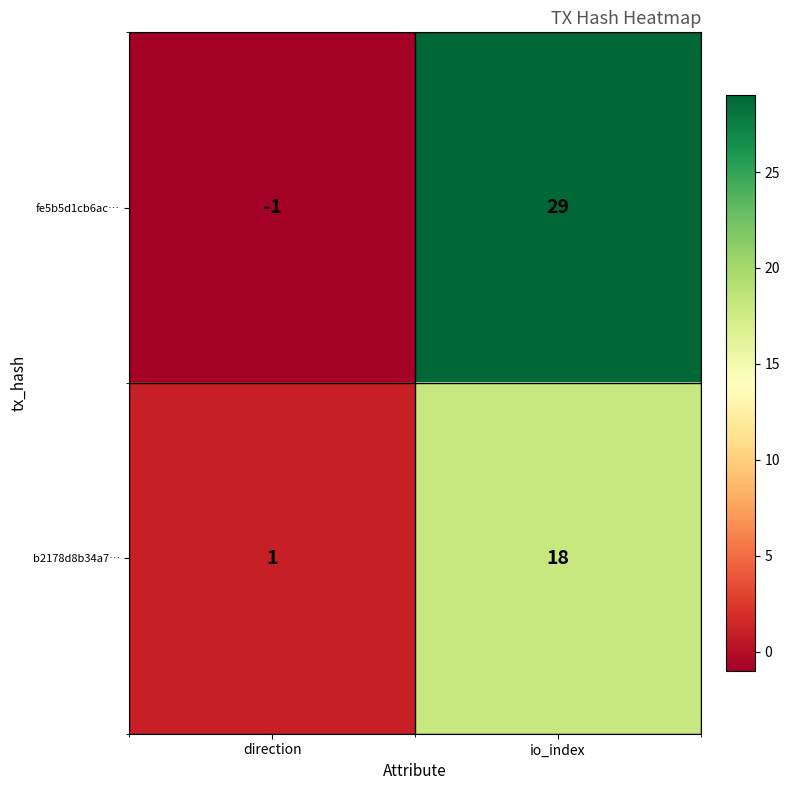

The fe5b5d1cb6ac… series shows 0 at direction. True or false?

False